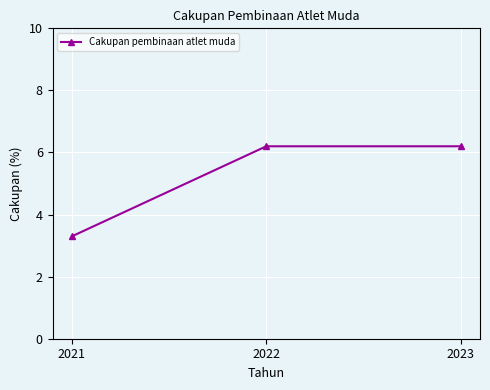

How many data points are above 6?

2